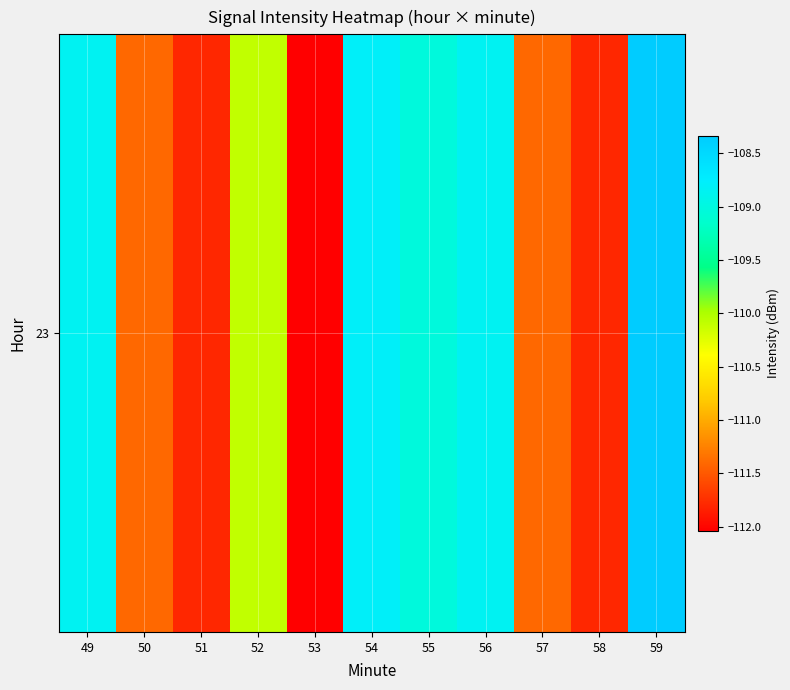

The chart shows a value of -186.9 at 52. True or false?

False